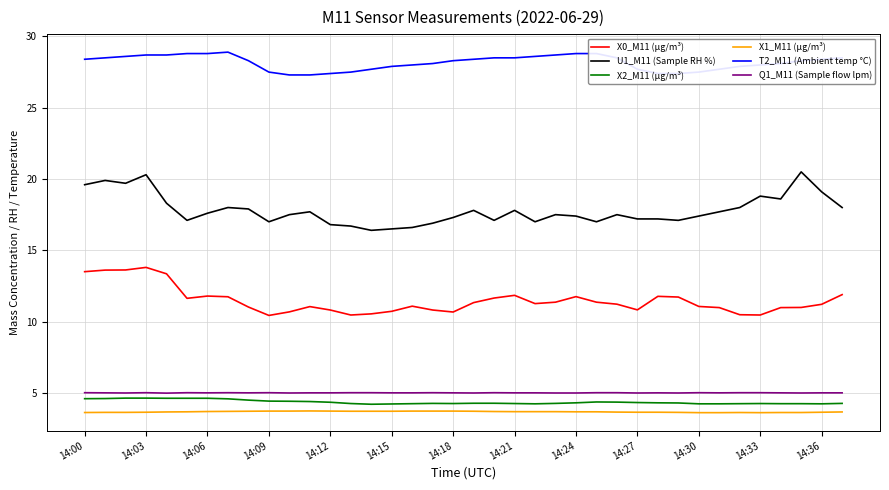

What is the smallest value displayed?

3.6